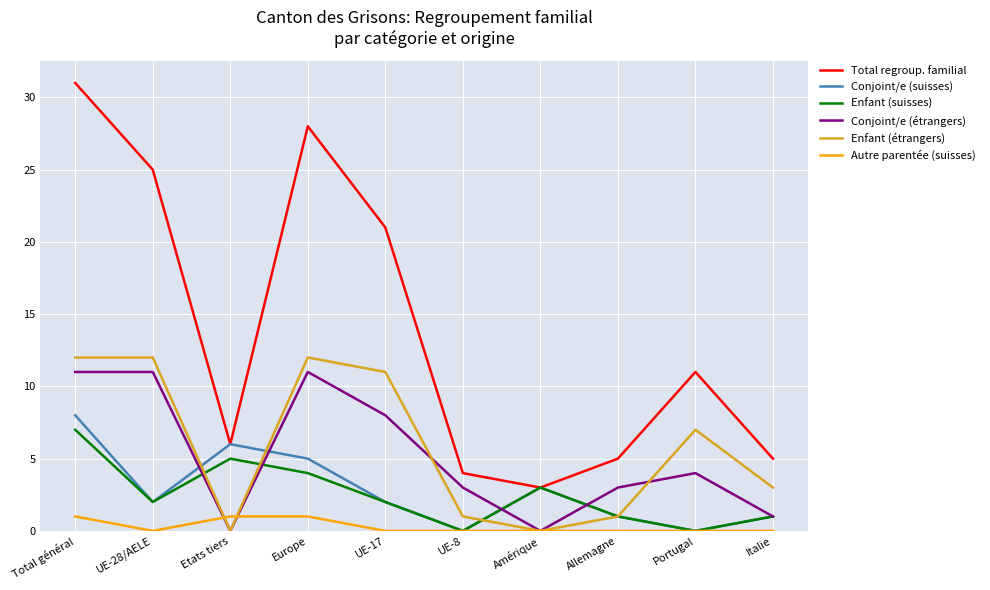

Which series has the widest spread of values?

Total regroup. familial